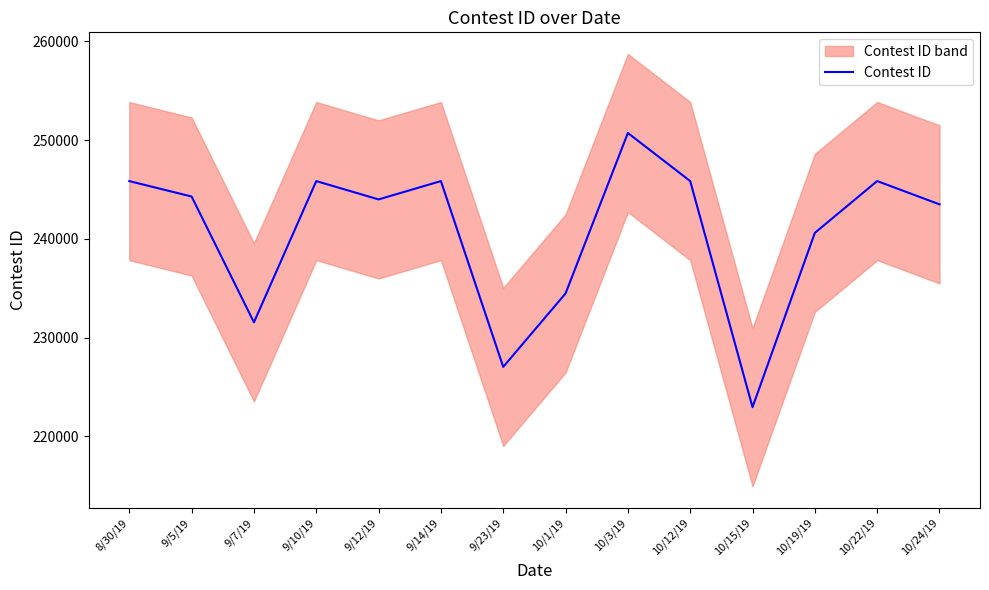

How many series are shown in this chart?

1